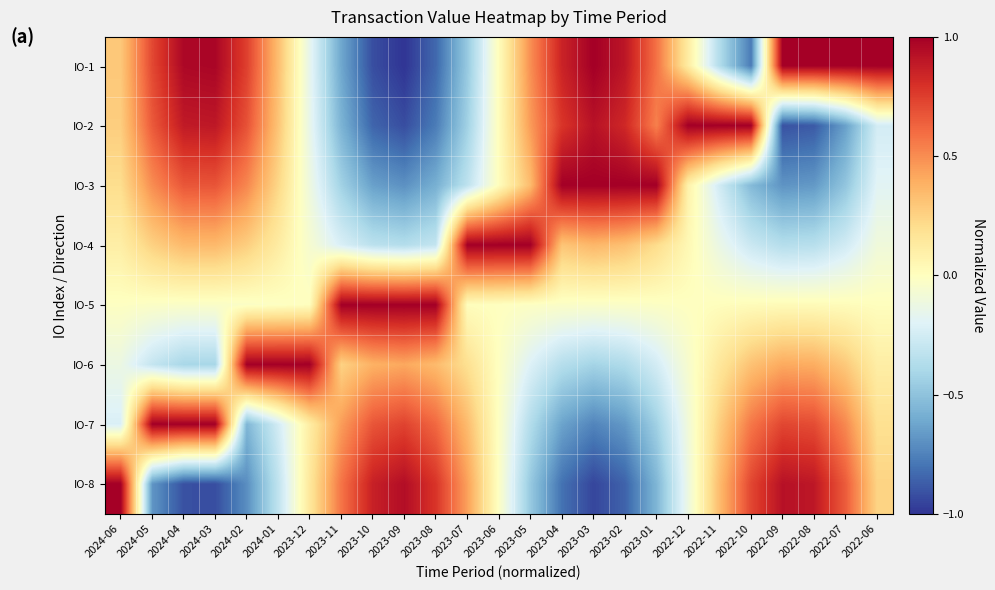

How many categories are shown in the chart?

25